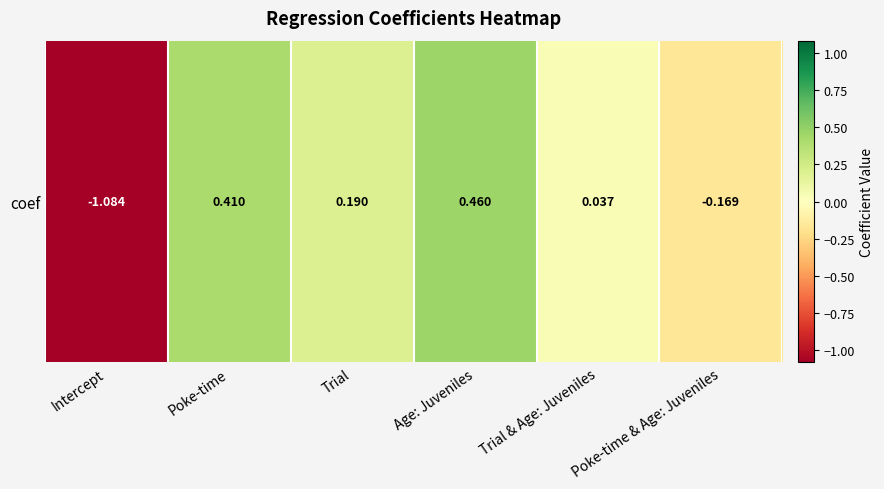

Reading right to left, extract all data points from this chart.

-0.2	0.0	0.5	0.2	0.4	-1.1